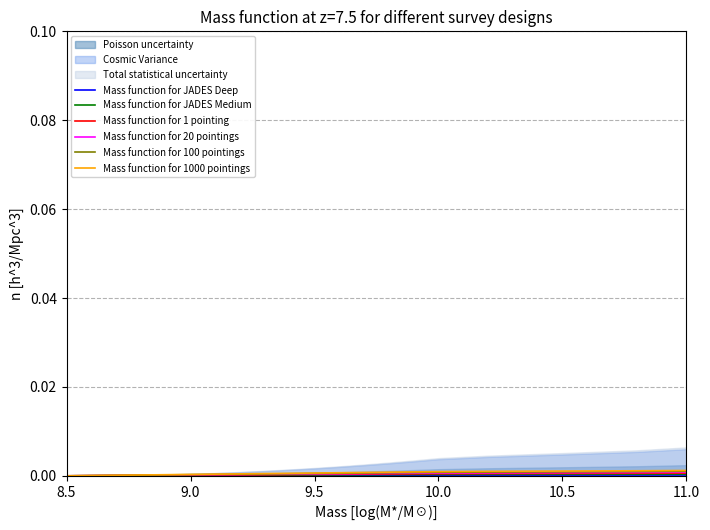

What are all the series names shown in the legend?

Mass function for JADES Deep, Mass function for JADES Medium, Mass function for 1 pointing, Mass function for 20 pointings, Mass function for 100 pointings, Mass function for 1000 pointings